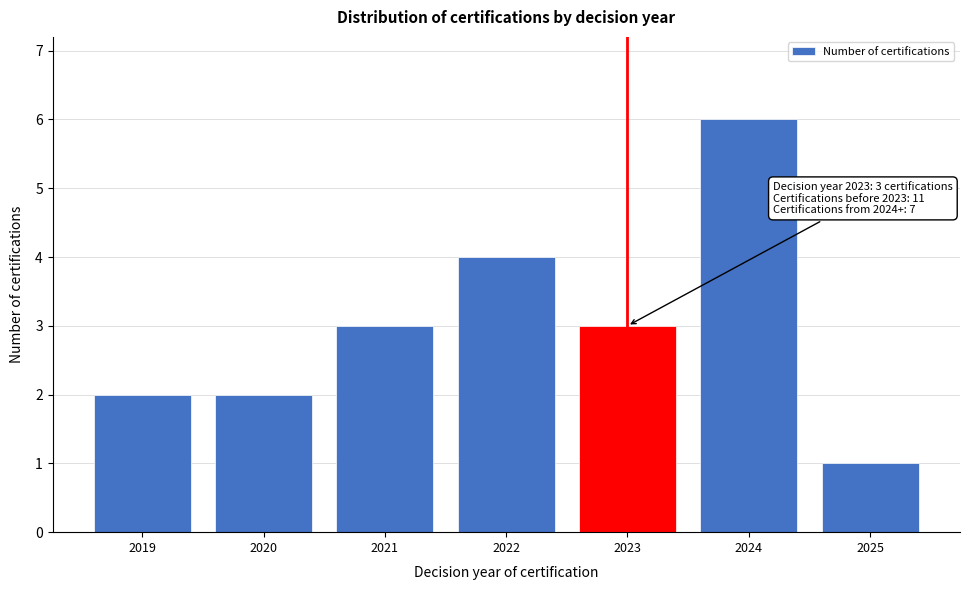

Reading left to right, what are all the values shown in this chart?

2	2	3	4	3	6	1